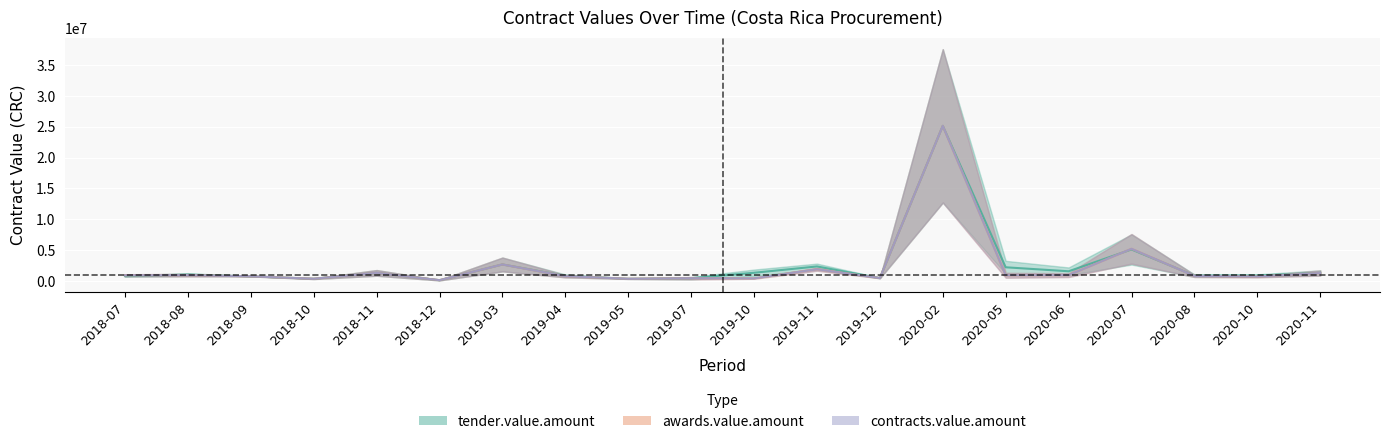

Read the tender_value value at 2018-08.

561520.0